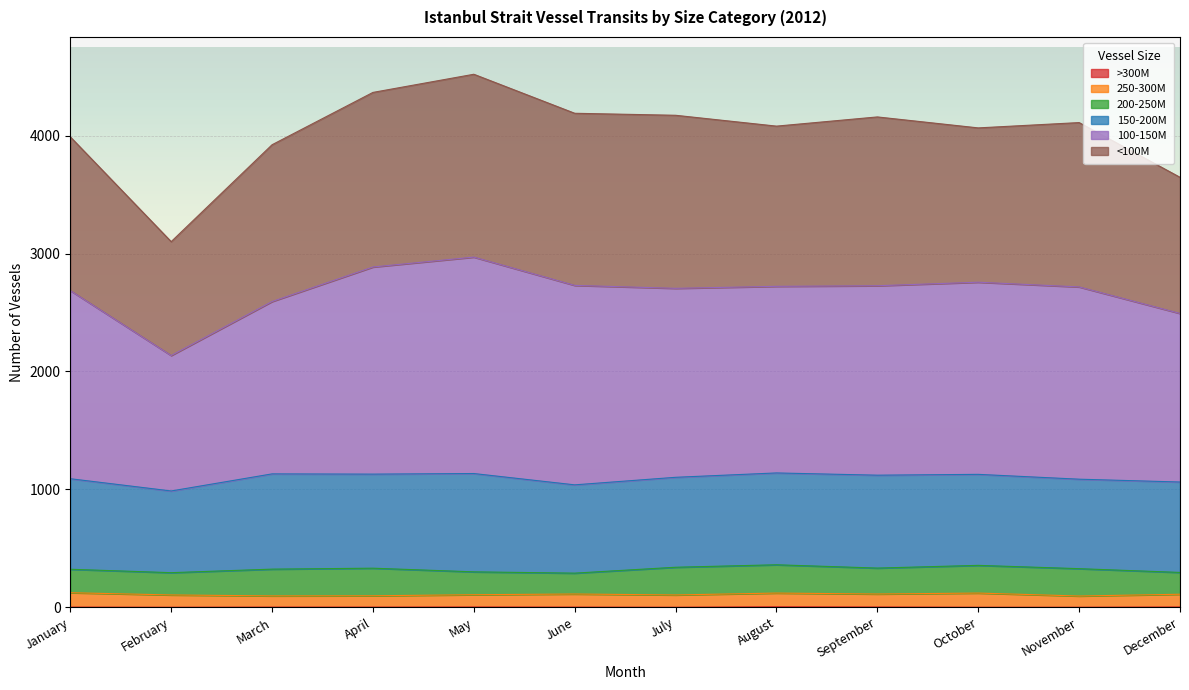

True or false: 100-150M has more than 0 points higher than both neighbors.

True